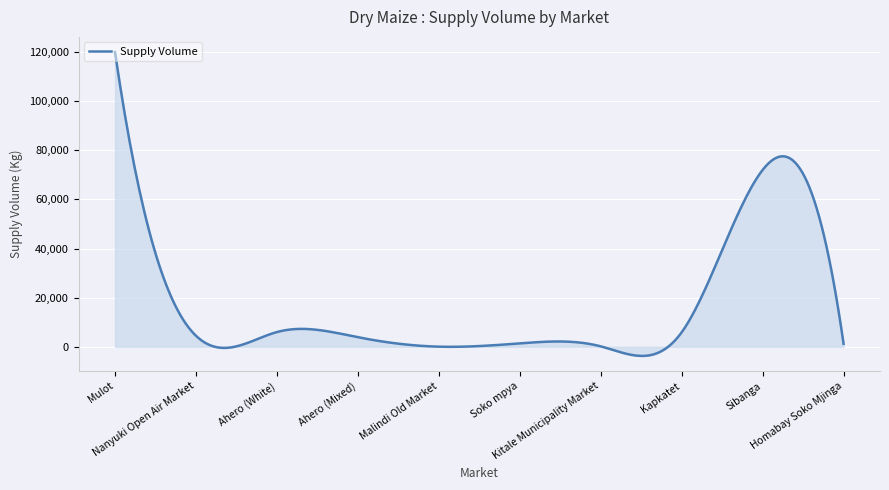

What is the difference between the maximum and minimum values?

123718.2